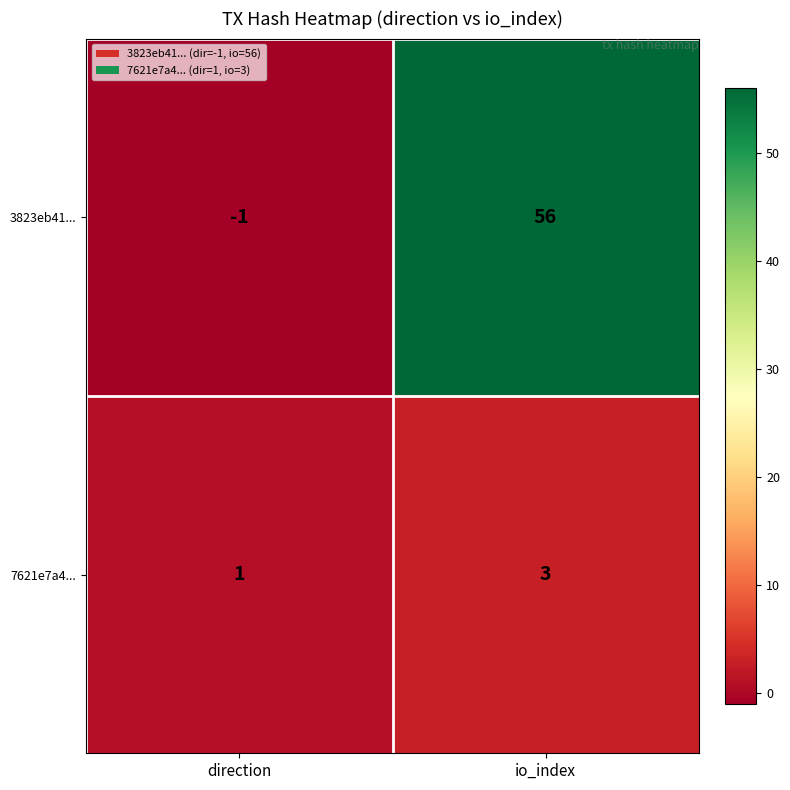

At which label is 3823eb41... closest to 27?

direction